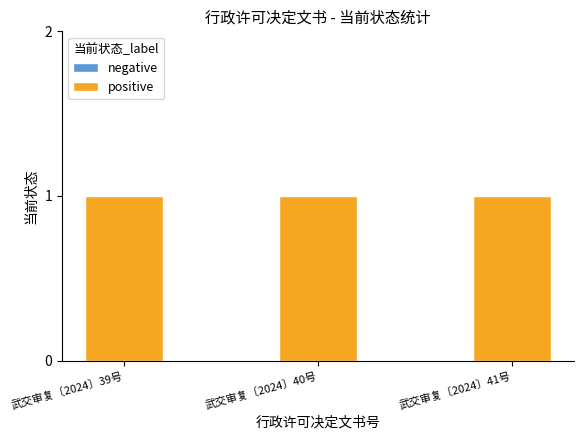

What position from the right is 武交审复〔2024〕41号?

1